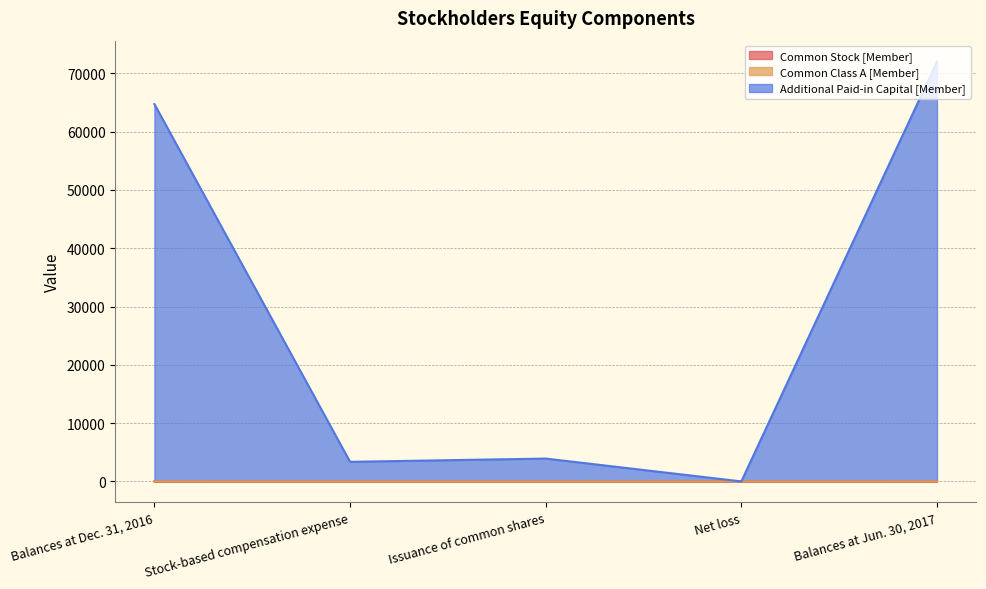

What is the sum of the Common Stock [Member] values at Balances at Jun. 30, 2017 and Stock-based compensation expense?

2